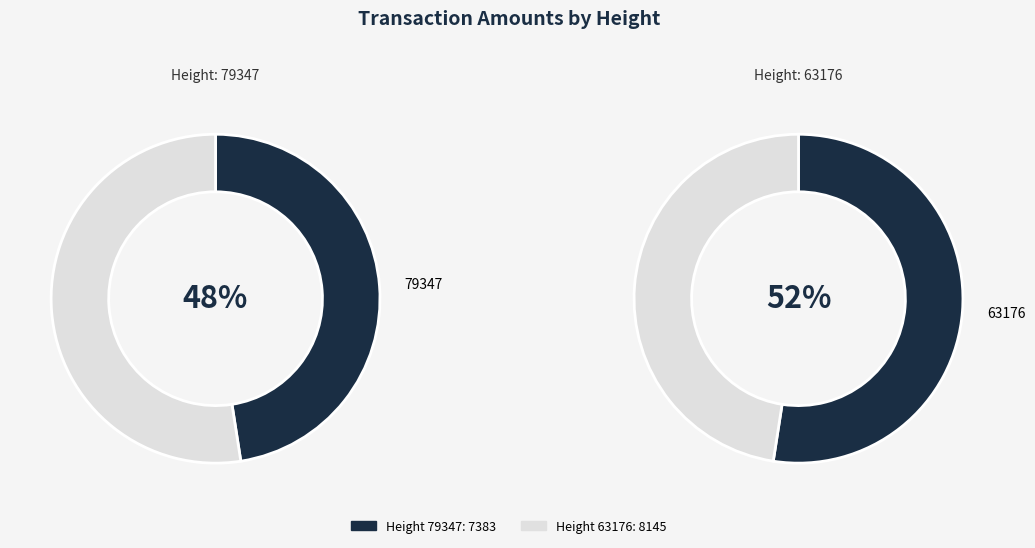

What percentage do 79347 and 63176 together represent?

100.0%